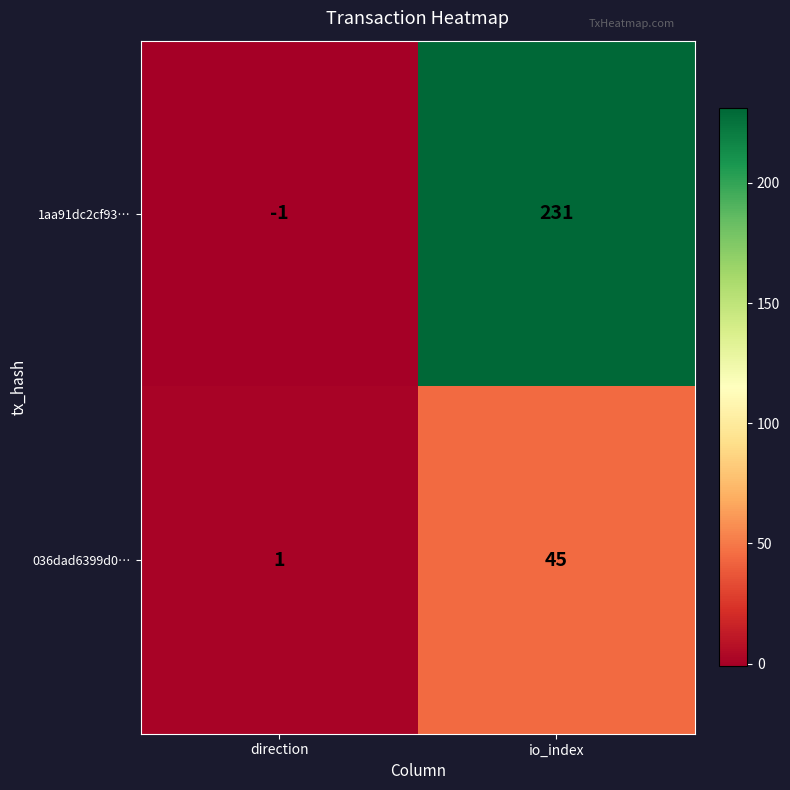

At which label does 1aa91dc2cf93… reach its peak?

io_index